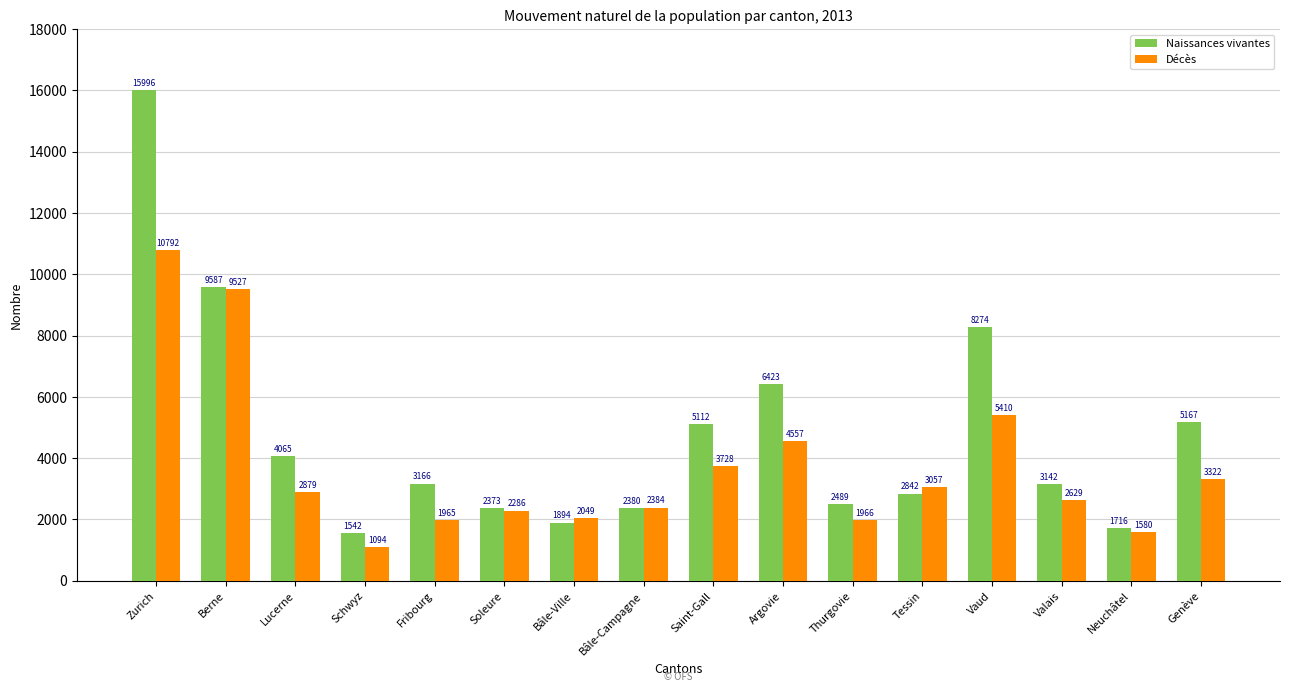

What is the smallest value displayed?

1094